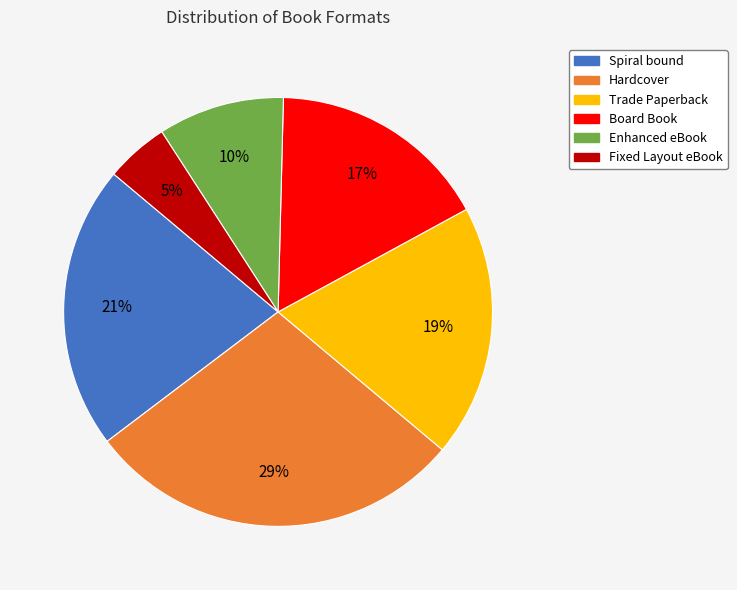

Does any single category account for the majority?

No